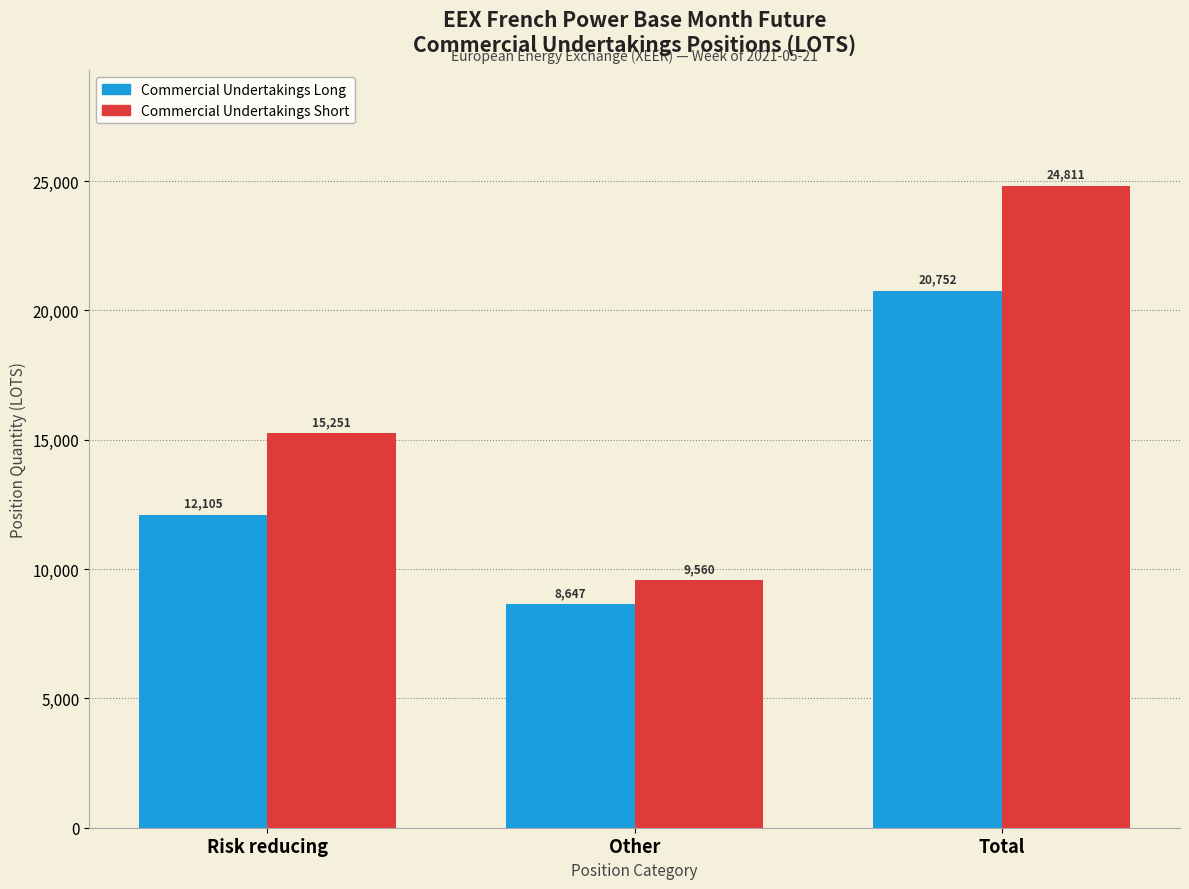

Rank the series by their maximum value, from lowest to highest.

Commercial Undertakings Long, Commercial Undertakings Short